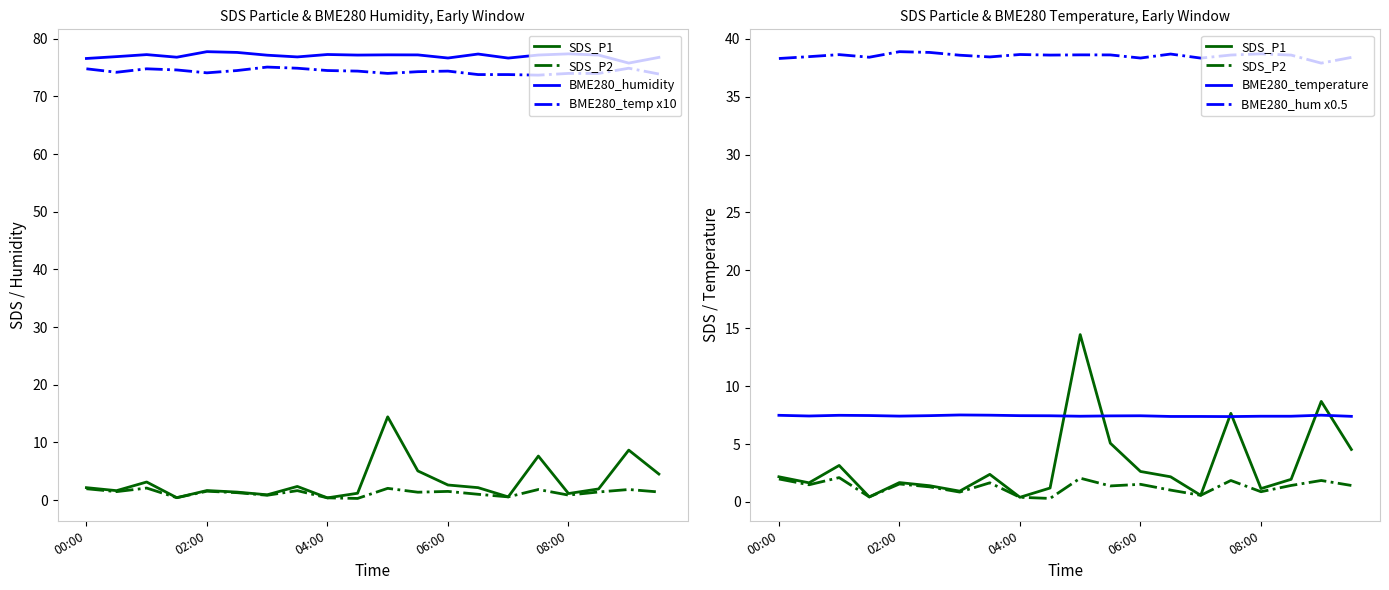

At 02:00, list the series in order from largest to smallest.

BME280_humidity, BME280_temp x10, BME280_hum x0.5, BME280_temperature, SDS_P1, SDS_P2